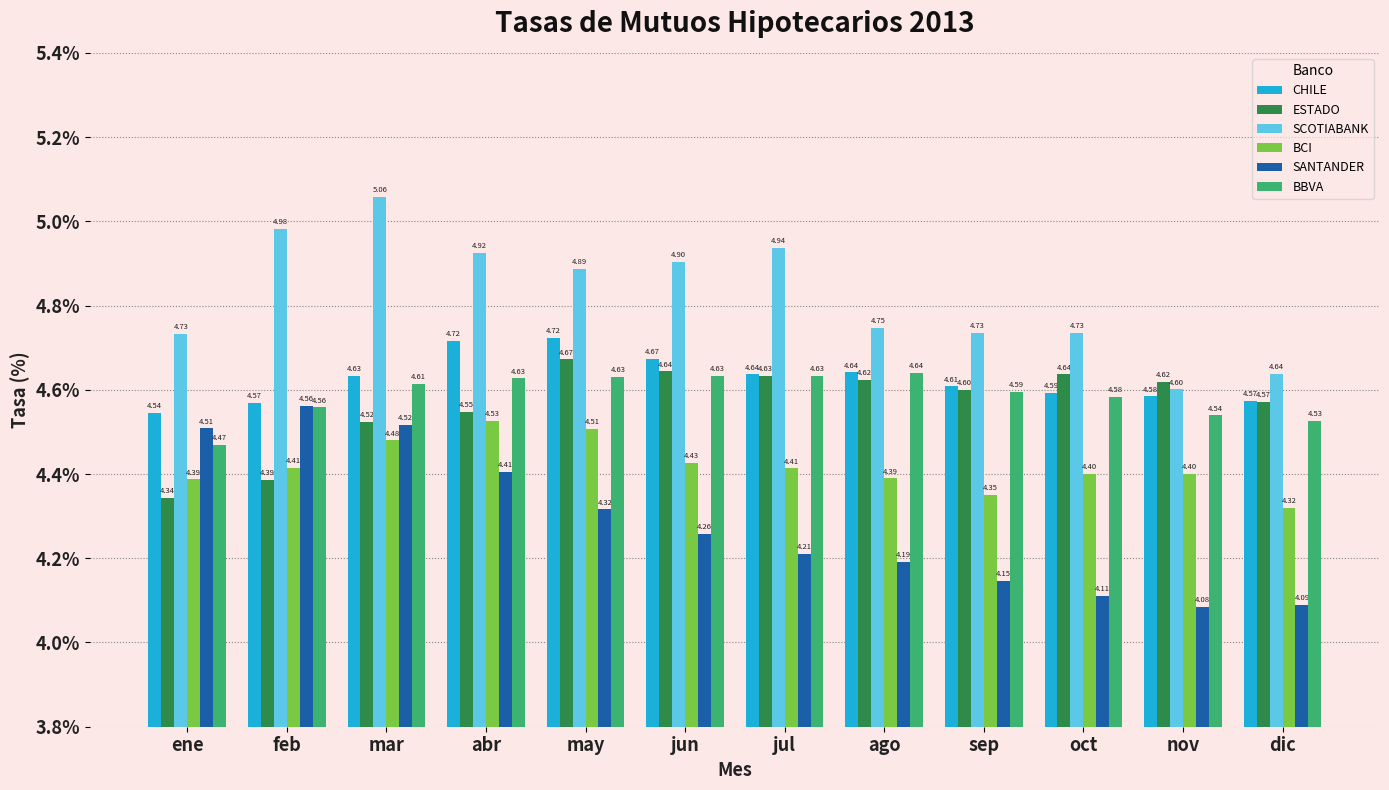

Does the chart contain any negative values?

No